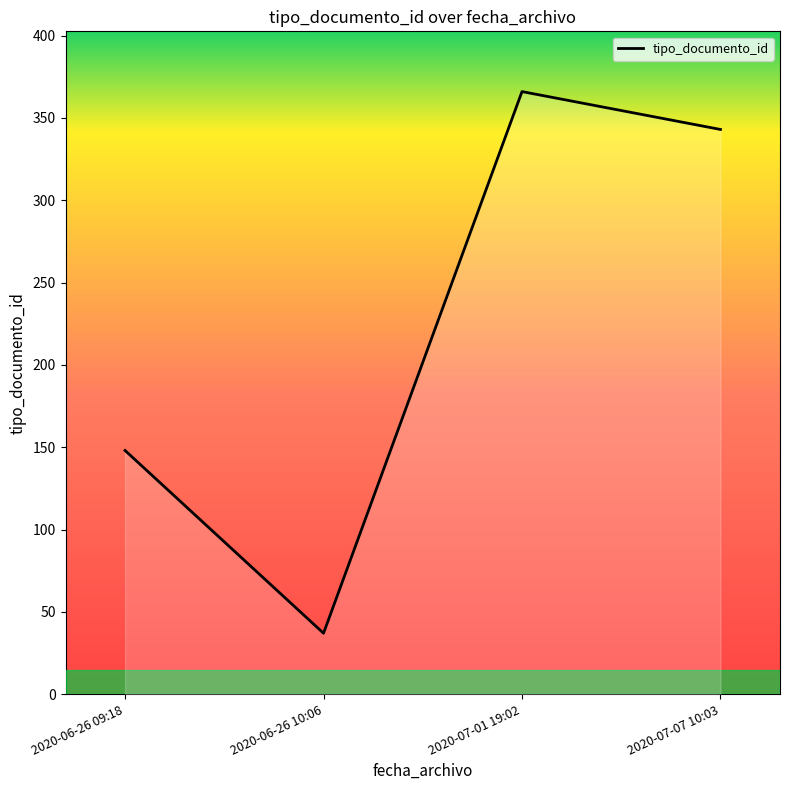

What is the sum of the values at 2020-07-07 10:03 and 2020-06-26 09:18?

491